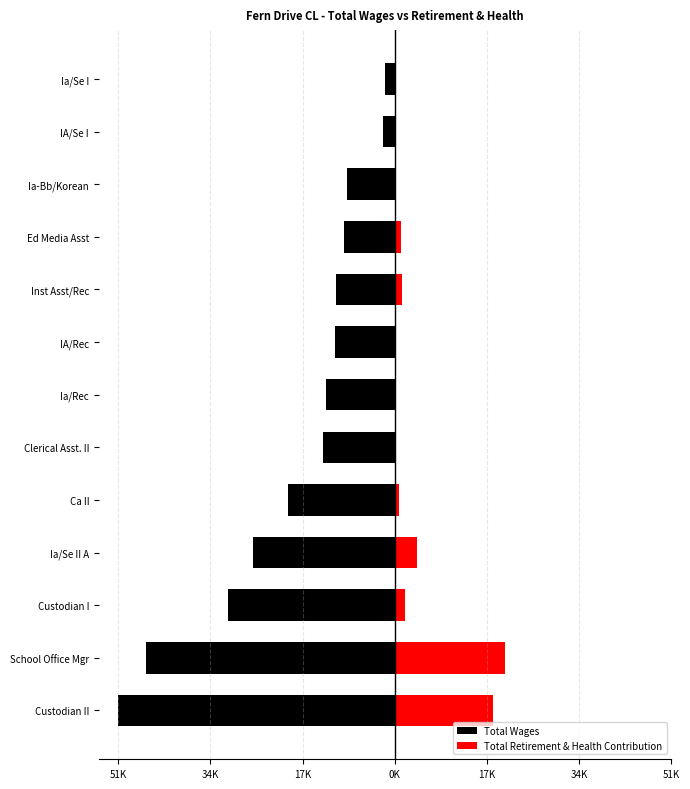

Count the number of data series in this chart.

2